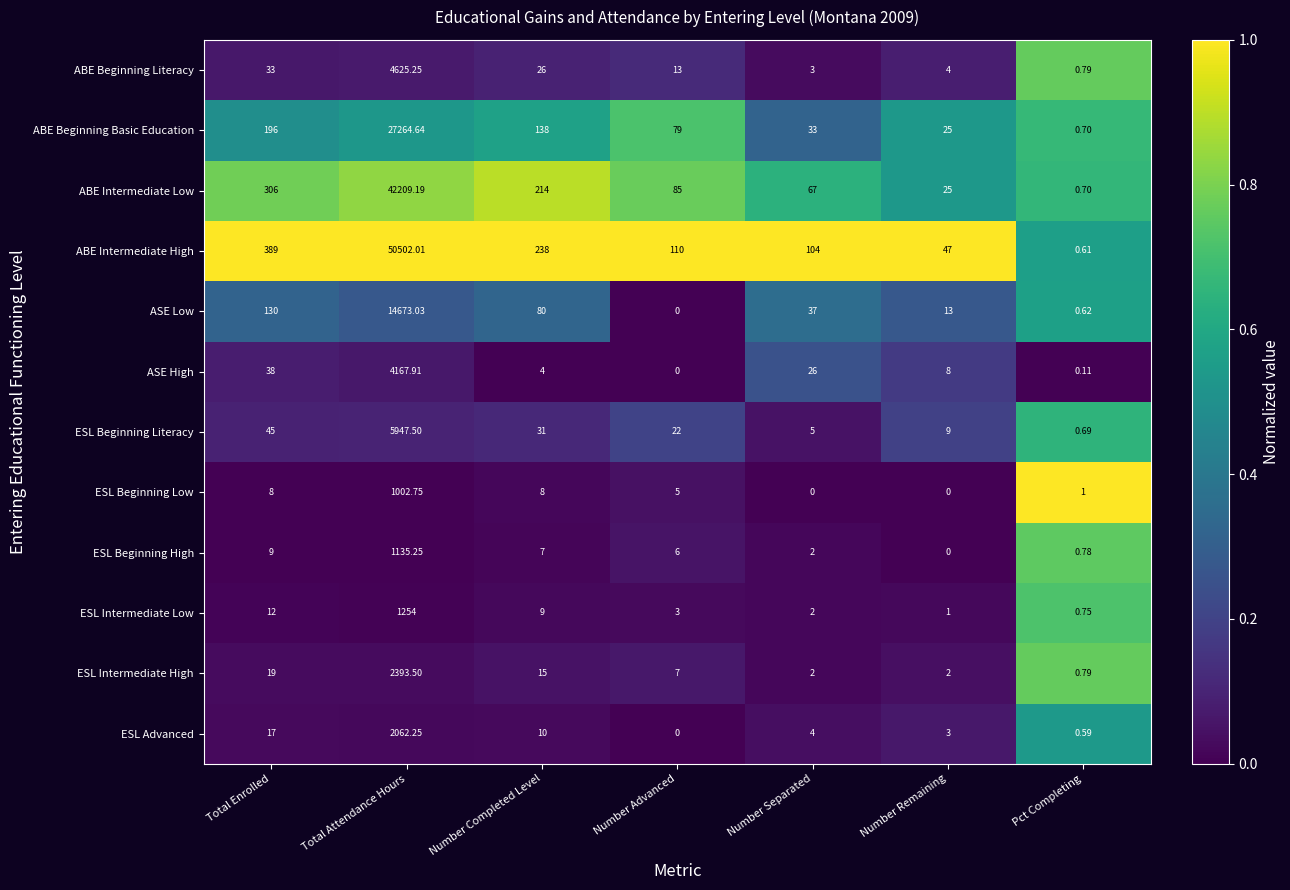

Which series has the widest spread of values?

ABE Intermediate High